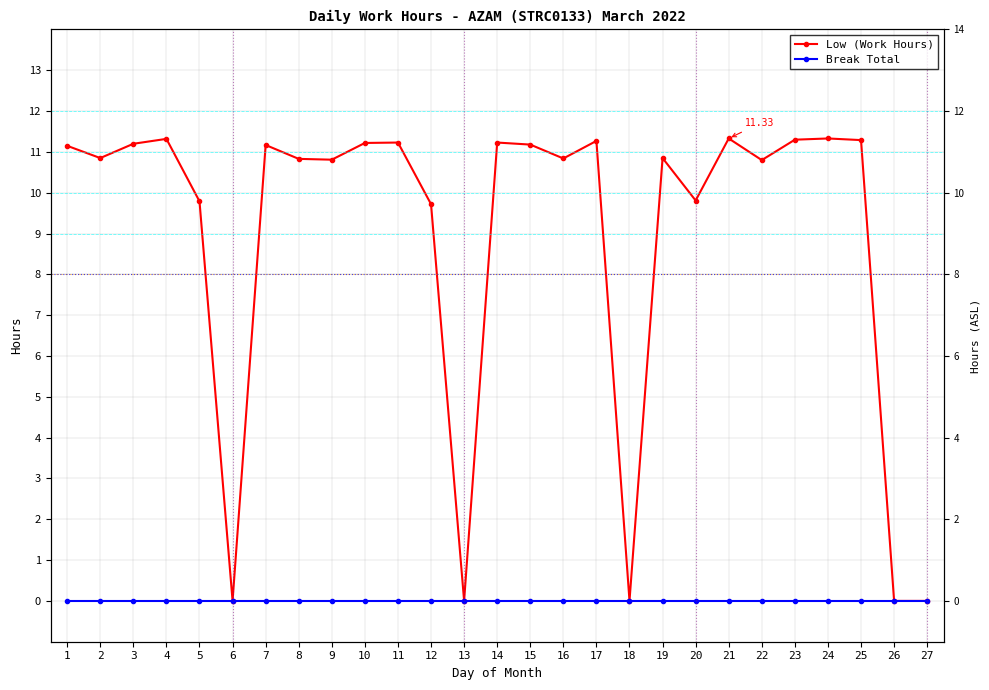

Where is Break Total nearest to the value 0?

1